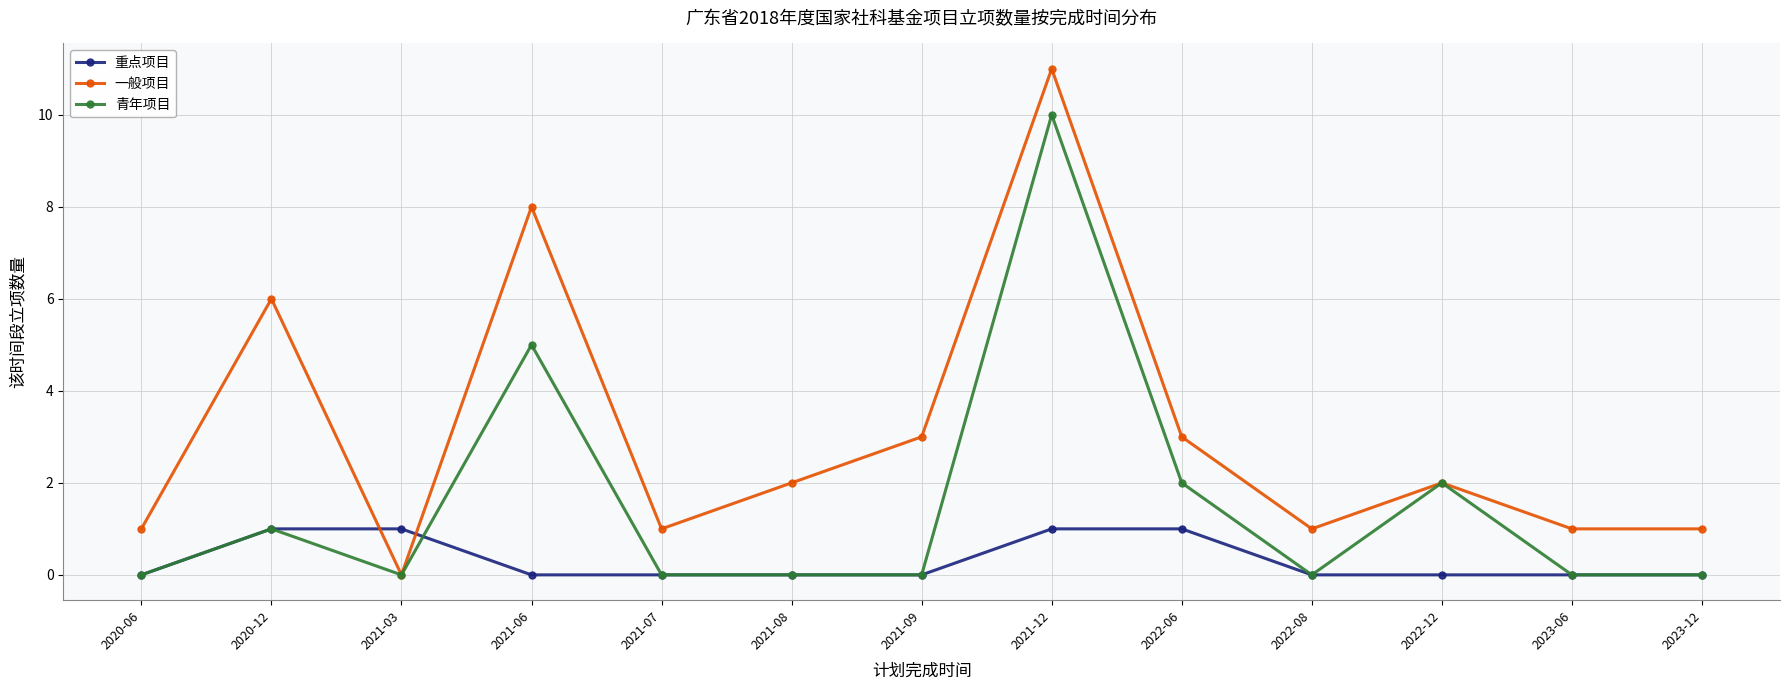

The value of 青年项目 at 2022-12 is 3. True or false?

False